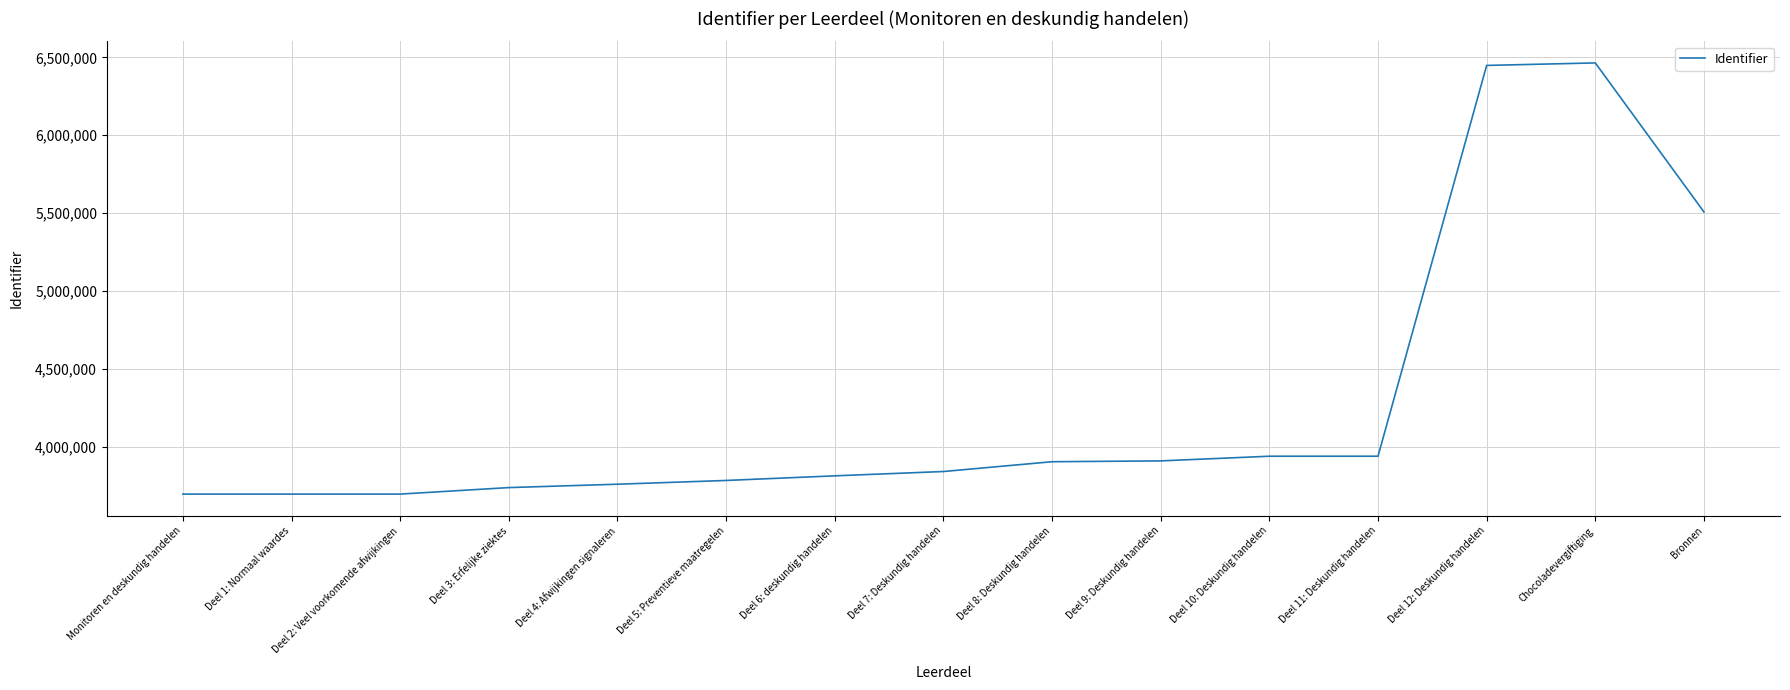

What position from the right is Deel 3: Erfelijke ziektes?

12